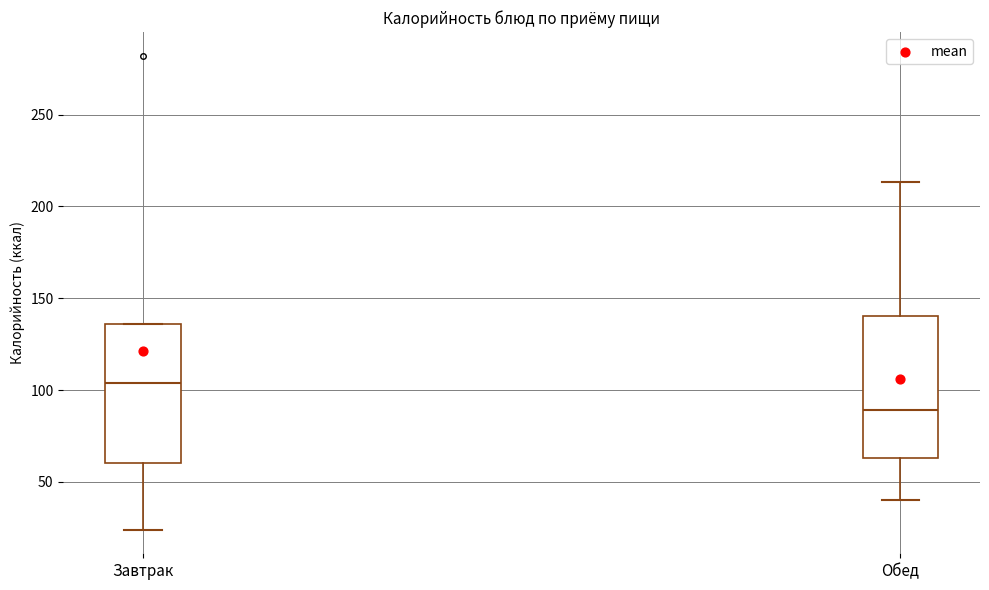

Reading left to right, read every box against the y-axis: the position of its median line, the range the box covers, and the ends of its whiskers. The values are not printed on the chart, so give them approximately, as read against the axis.

Завтрак: median 105, box 60 to 135, whiskers 25 to 135
Обед: median 90, box 65 to 140, whiskers 40 to 215